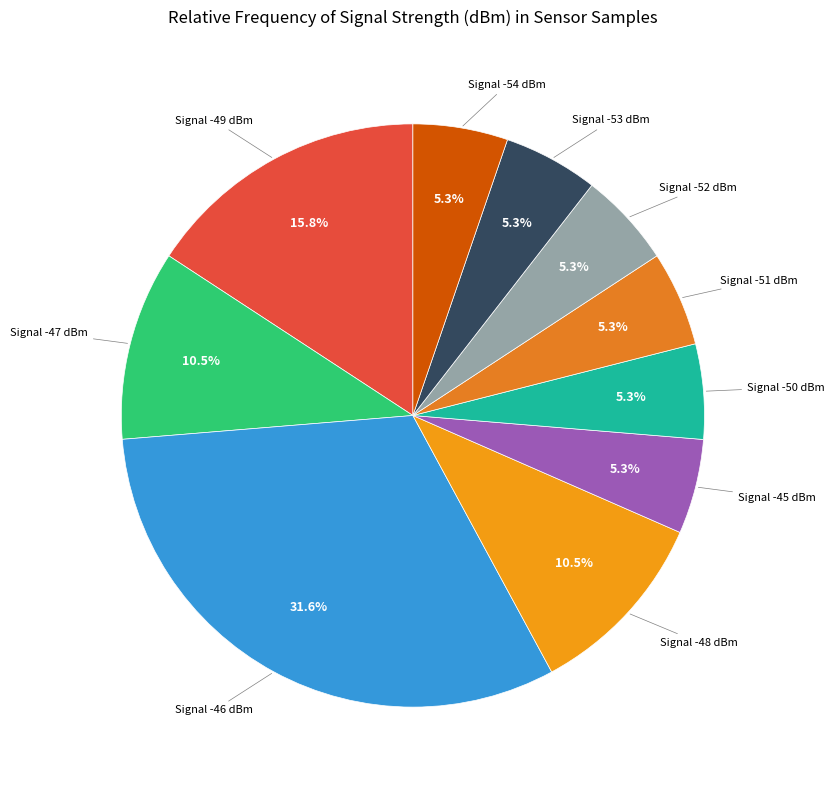

What percentage is NOT represented by Signal -53 dBm?

94.7%